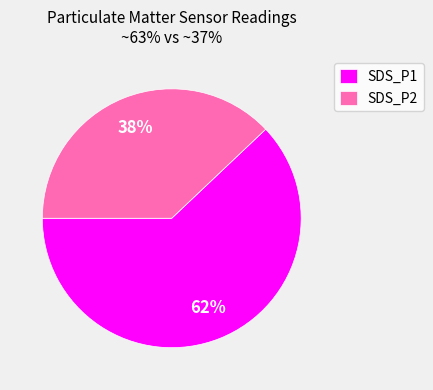

Is there a majority slice in this chart?

Yes